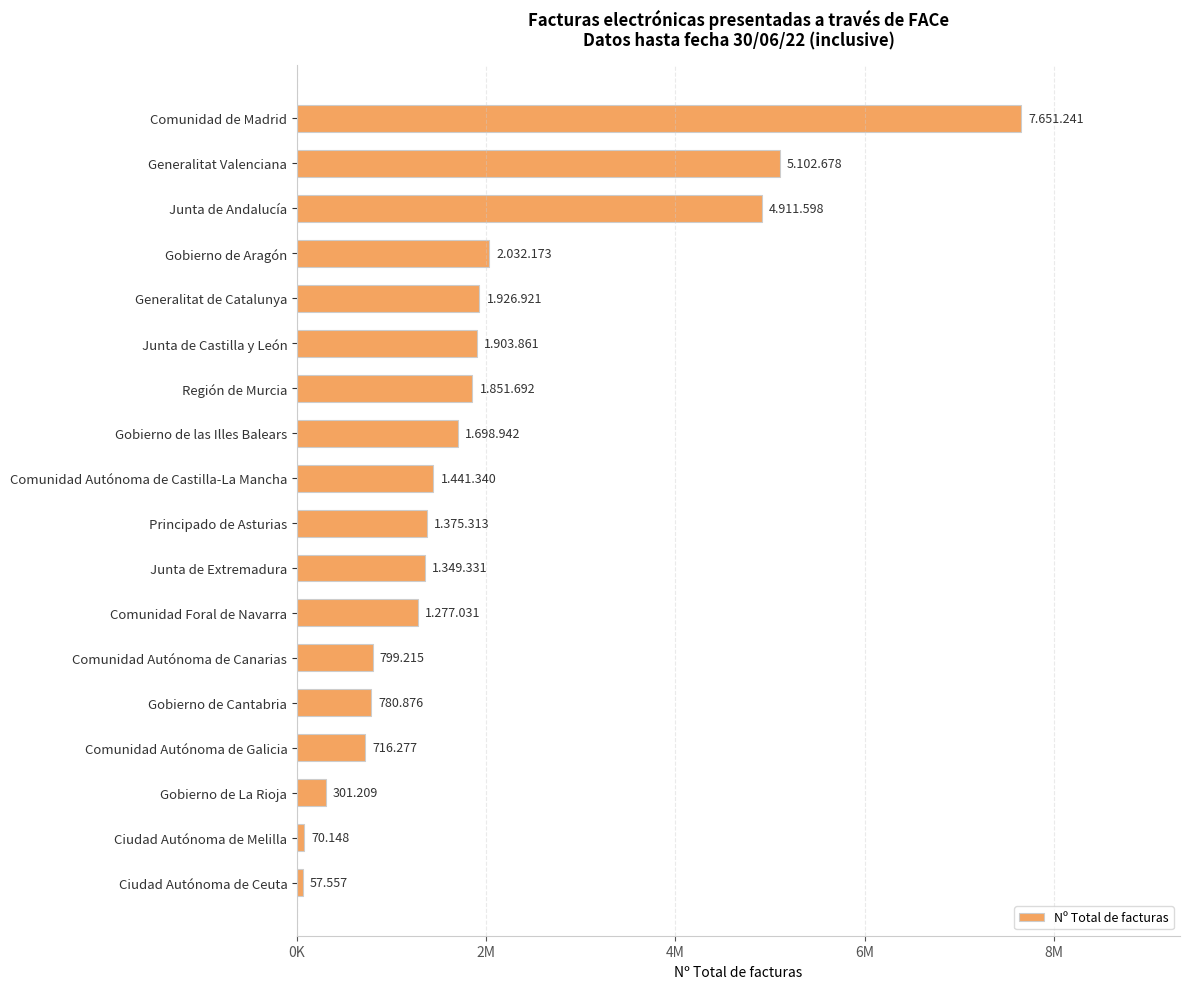

Does the chart contain any negative values?

No